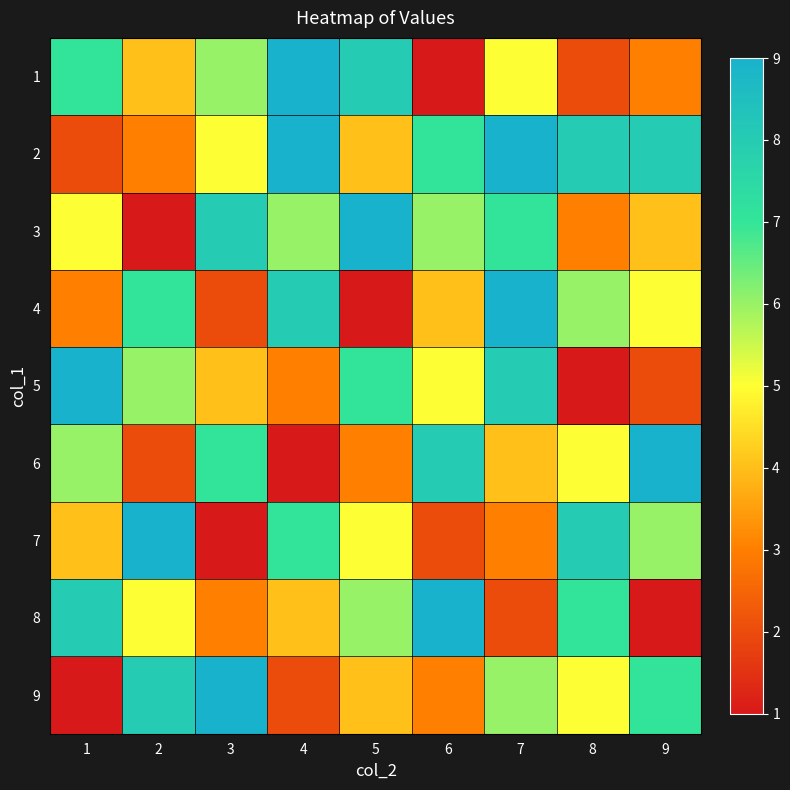

How many distinct data groups are displayed?

9